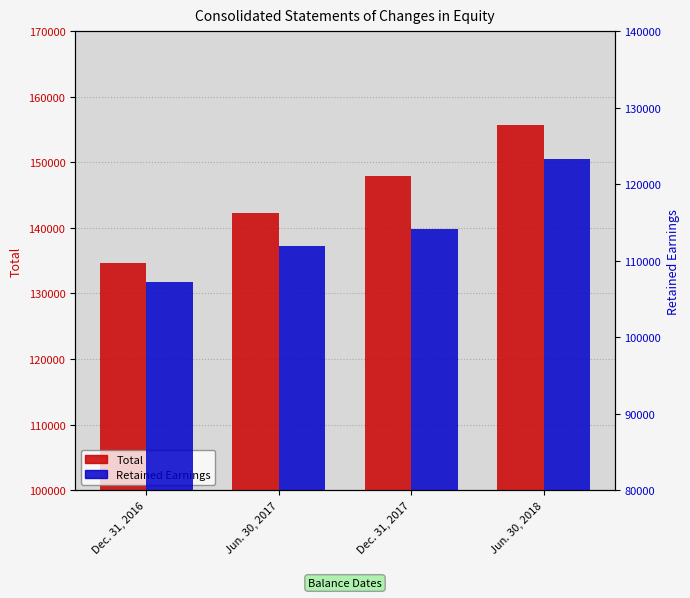

Count the Total values in the range 142298 to 155692.

3